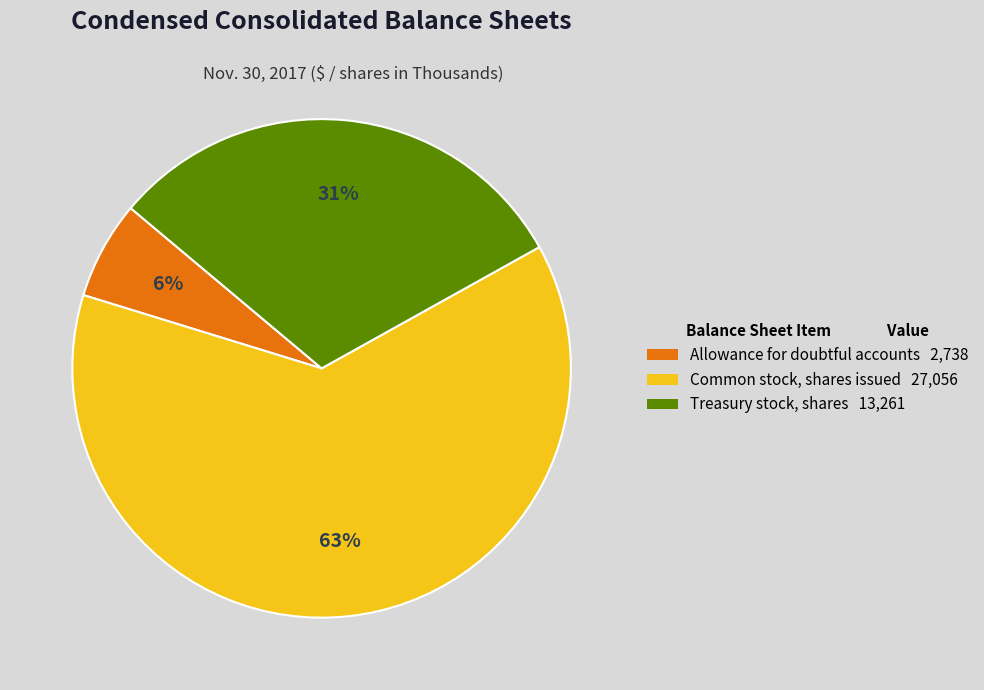

To the nearest percent, what is the combined percentage of Treasury stock, shares 13,261 and Allowance for doubtful accounts 2,738?

37%